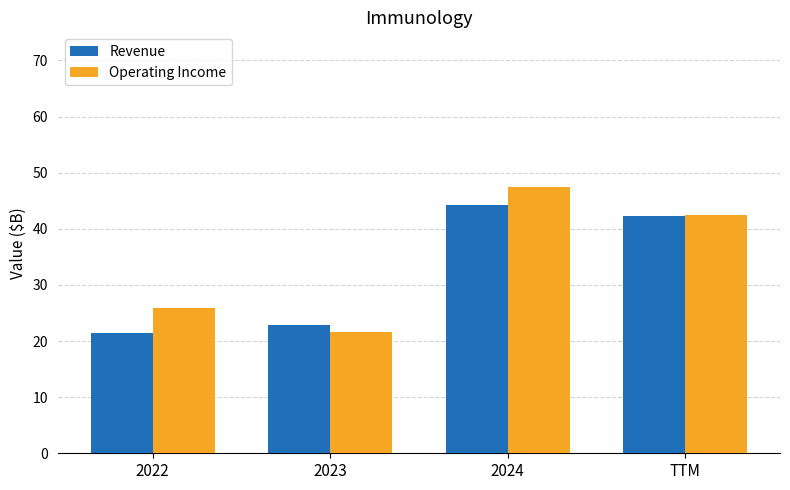

What is the difference between the Operating Income values at 2023 and TTM?

20.9